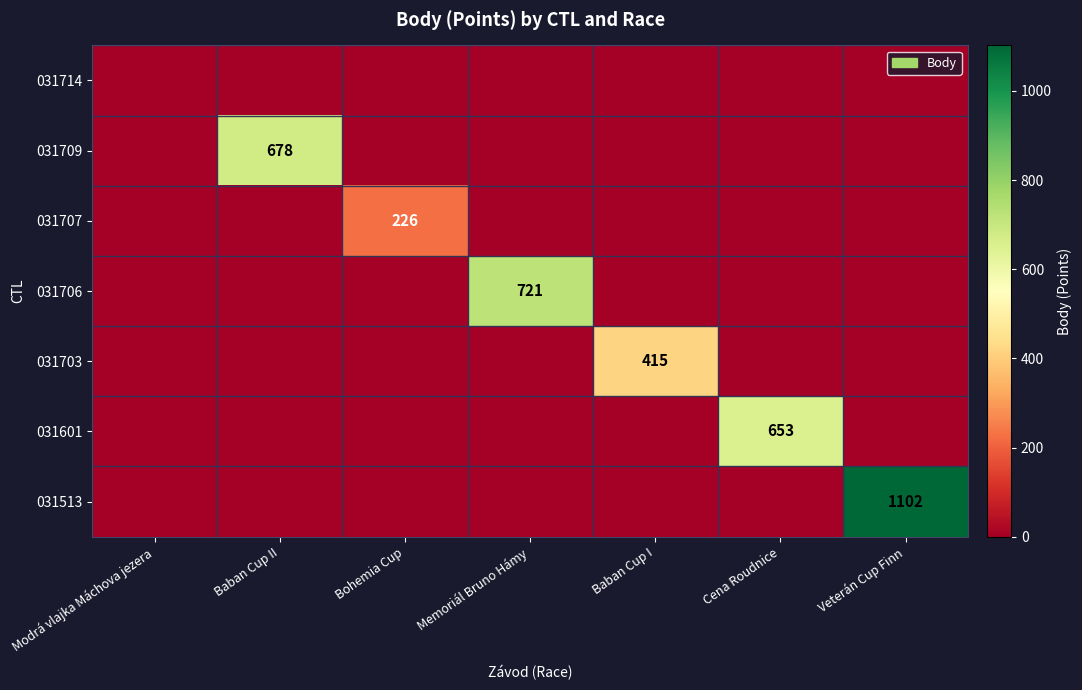

At Veterán Cup Finn, list the series in order from largest to smallest.

031513, 031714, 031709, 031707, 031706, 031703, 031601